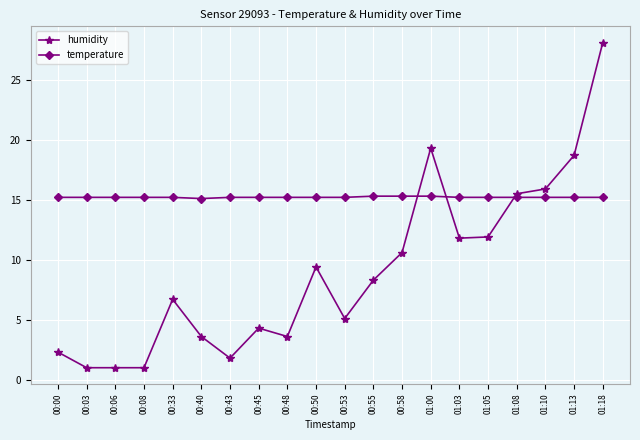

At which category is the sum across all series the highest?

01:18